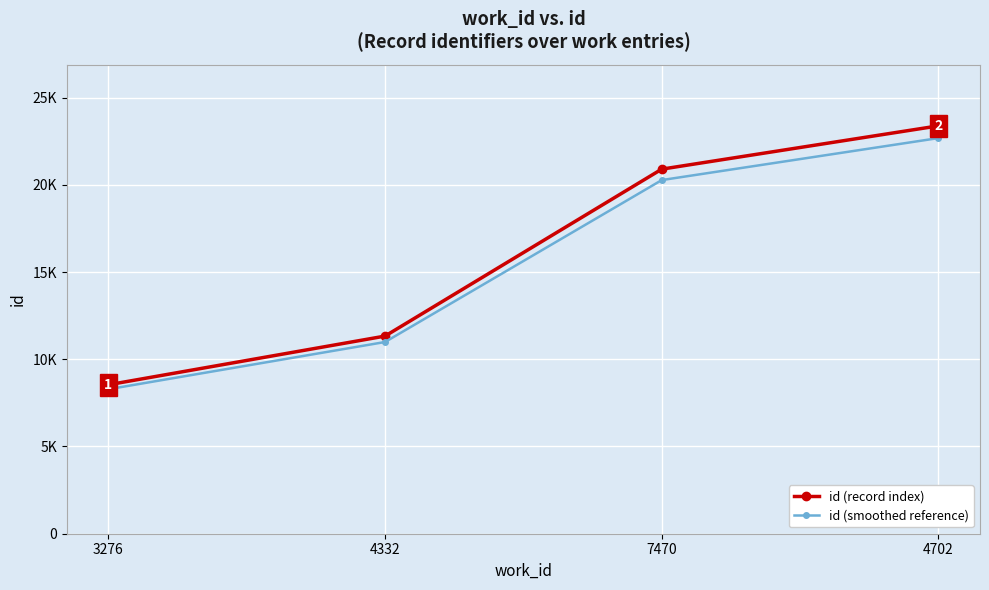

What is the label of the 2nd point from the right?

7470